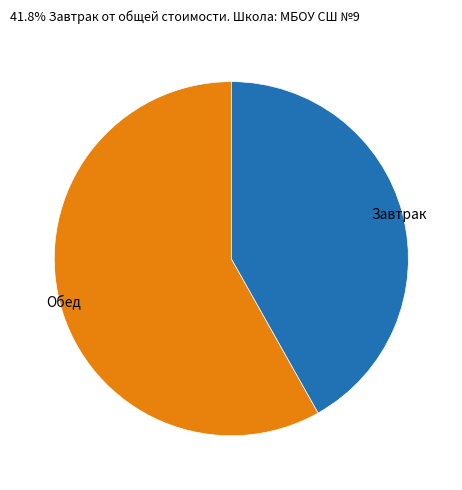

Approximately how many times larger is the value at Завтрак compared to Обед?

0.7